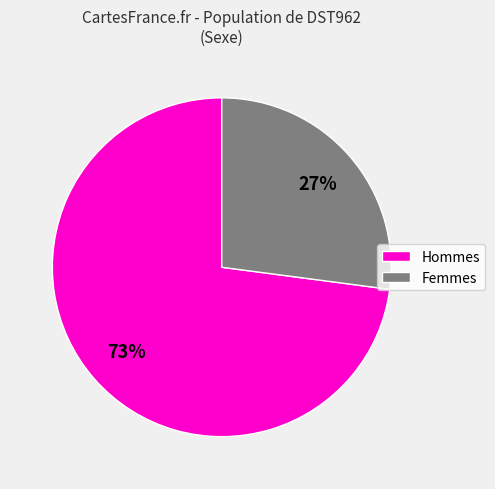

To the nearest percent, what is the difference between the largest and smallest slice percentages?

46%